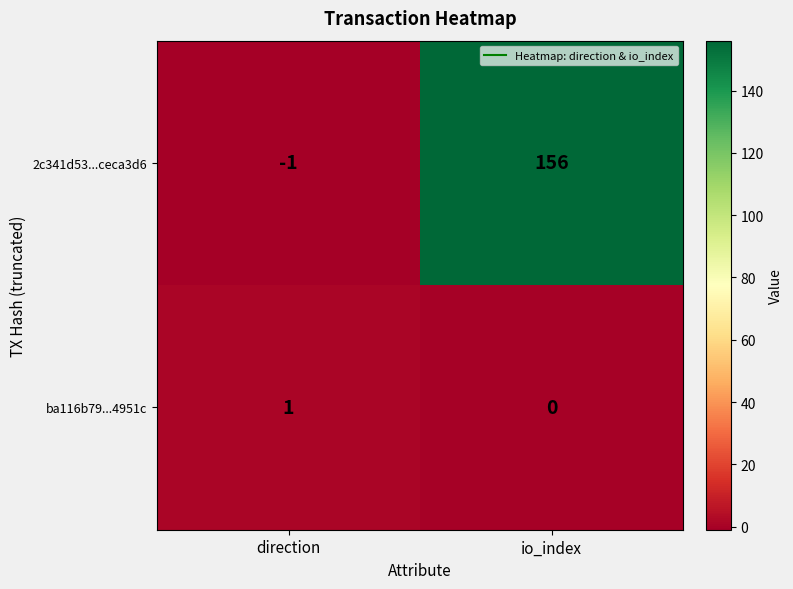

Is it true that ba116b79...4951c equals 0 at io_index?

True